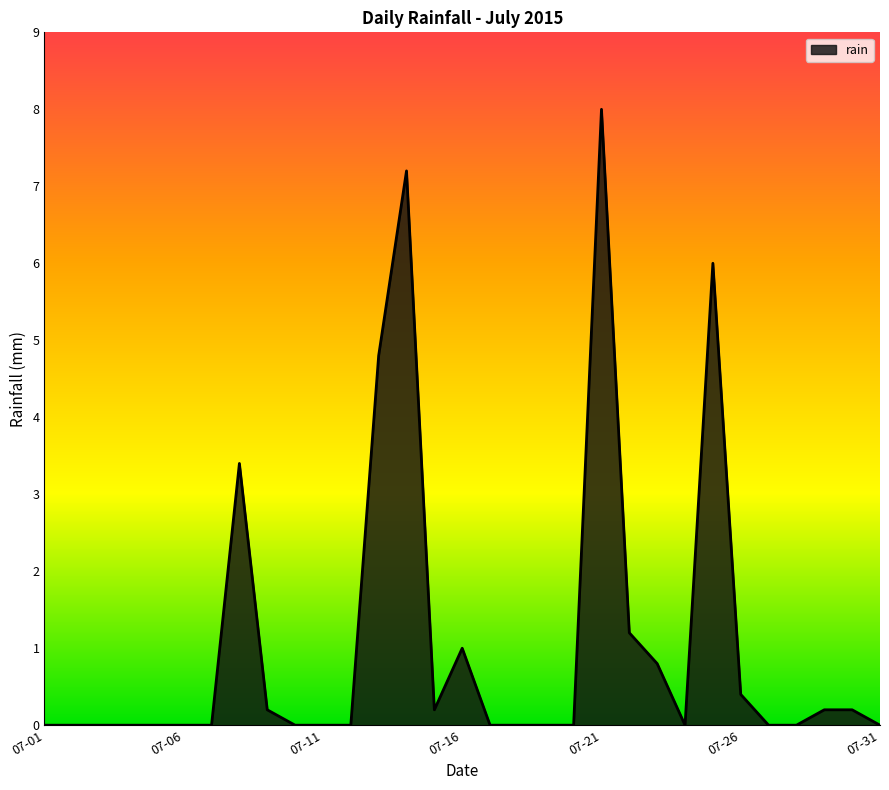

Does the chart have visible grid lines?

No